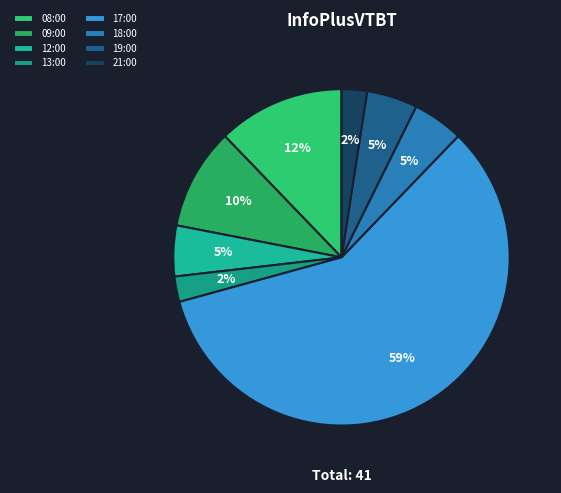

Count the number of slices in the pie.

8